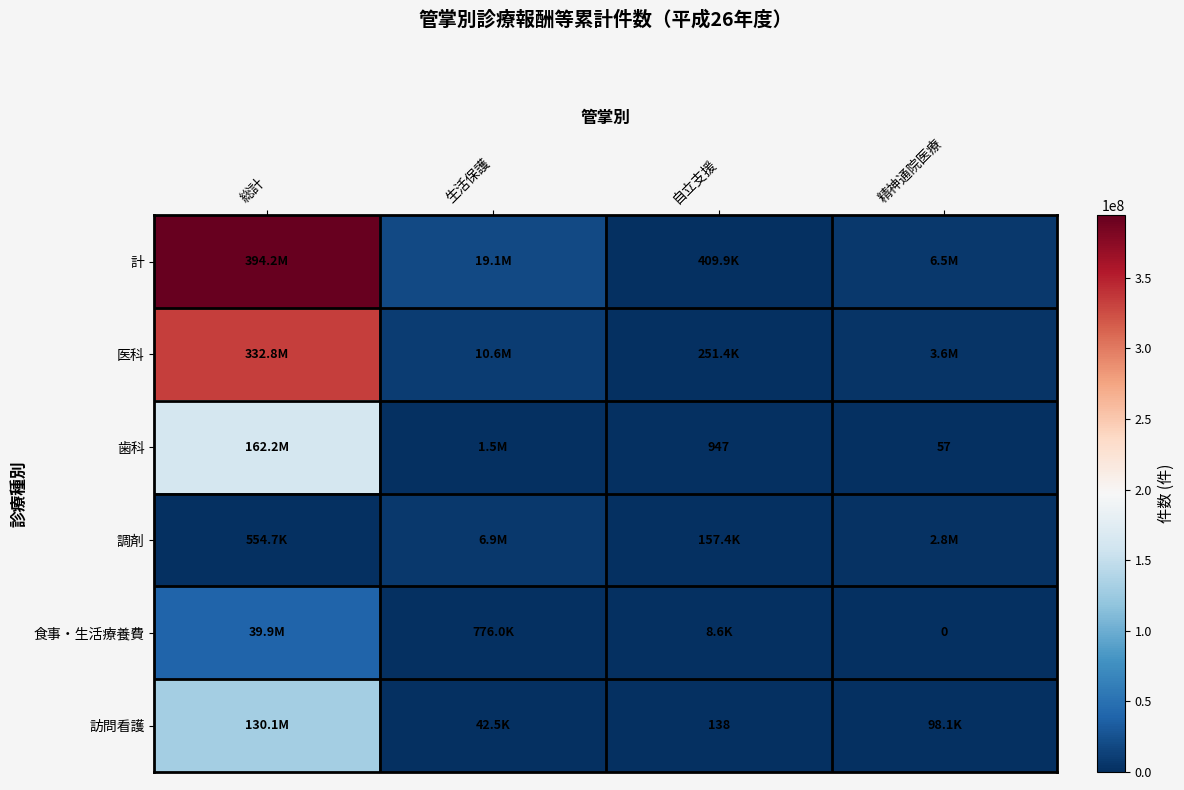

The 歯科 series shows 947 at 自立支援. True or false?

True